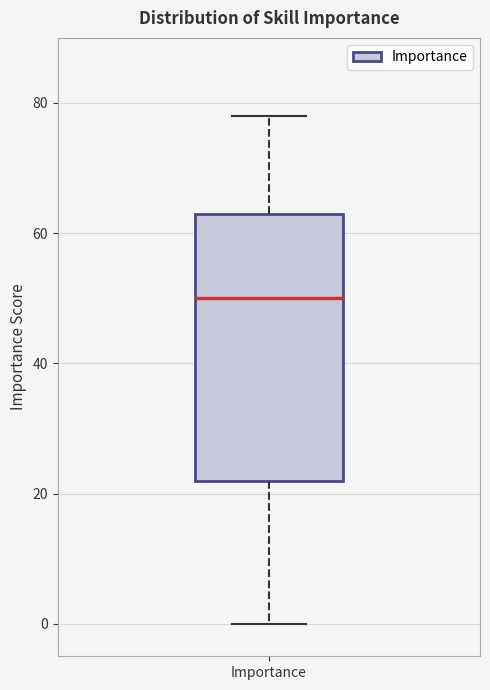

Read this box plot against the y-axis: the position of the median line, the range covered by the box, and the ends of both whiskers. The values are not printed on the chart, so give them approximately, as read against the axis.

median 50, box 22 to 64, whiskers 0 to 78